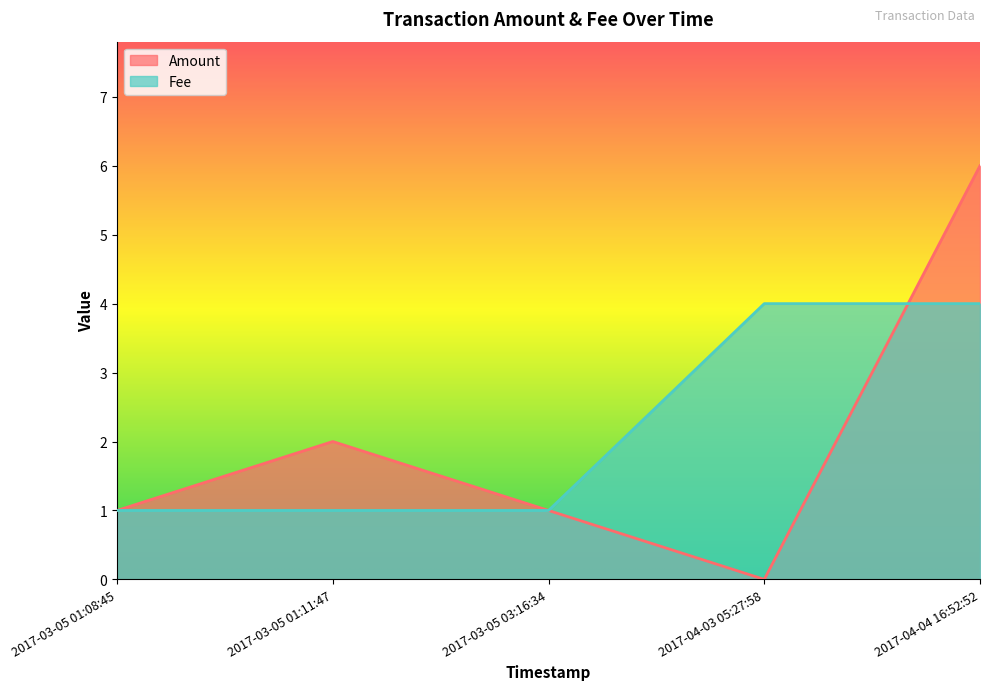

What position from the right is 2017-04-04 16:52:52?

1